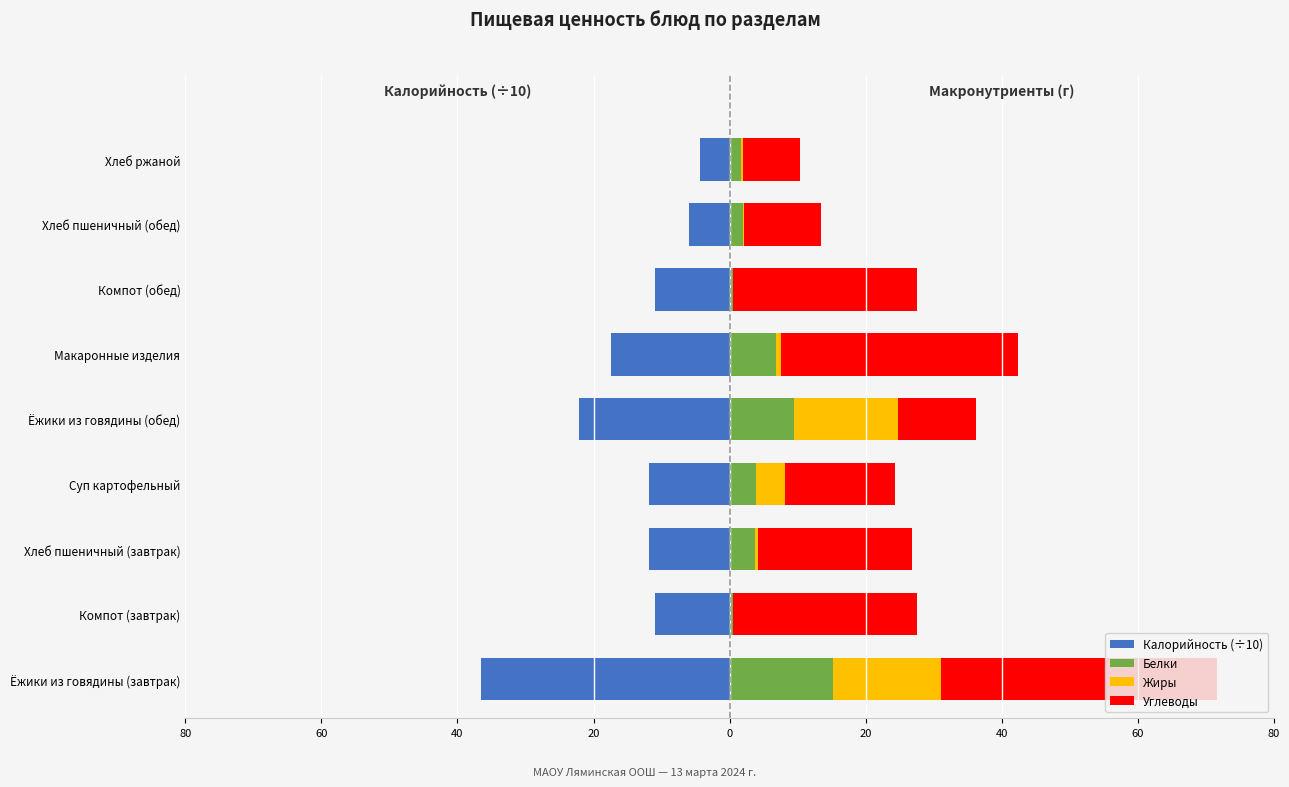

Which series has the widest spread of values?

Калорийность (÷10)